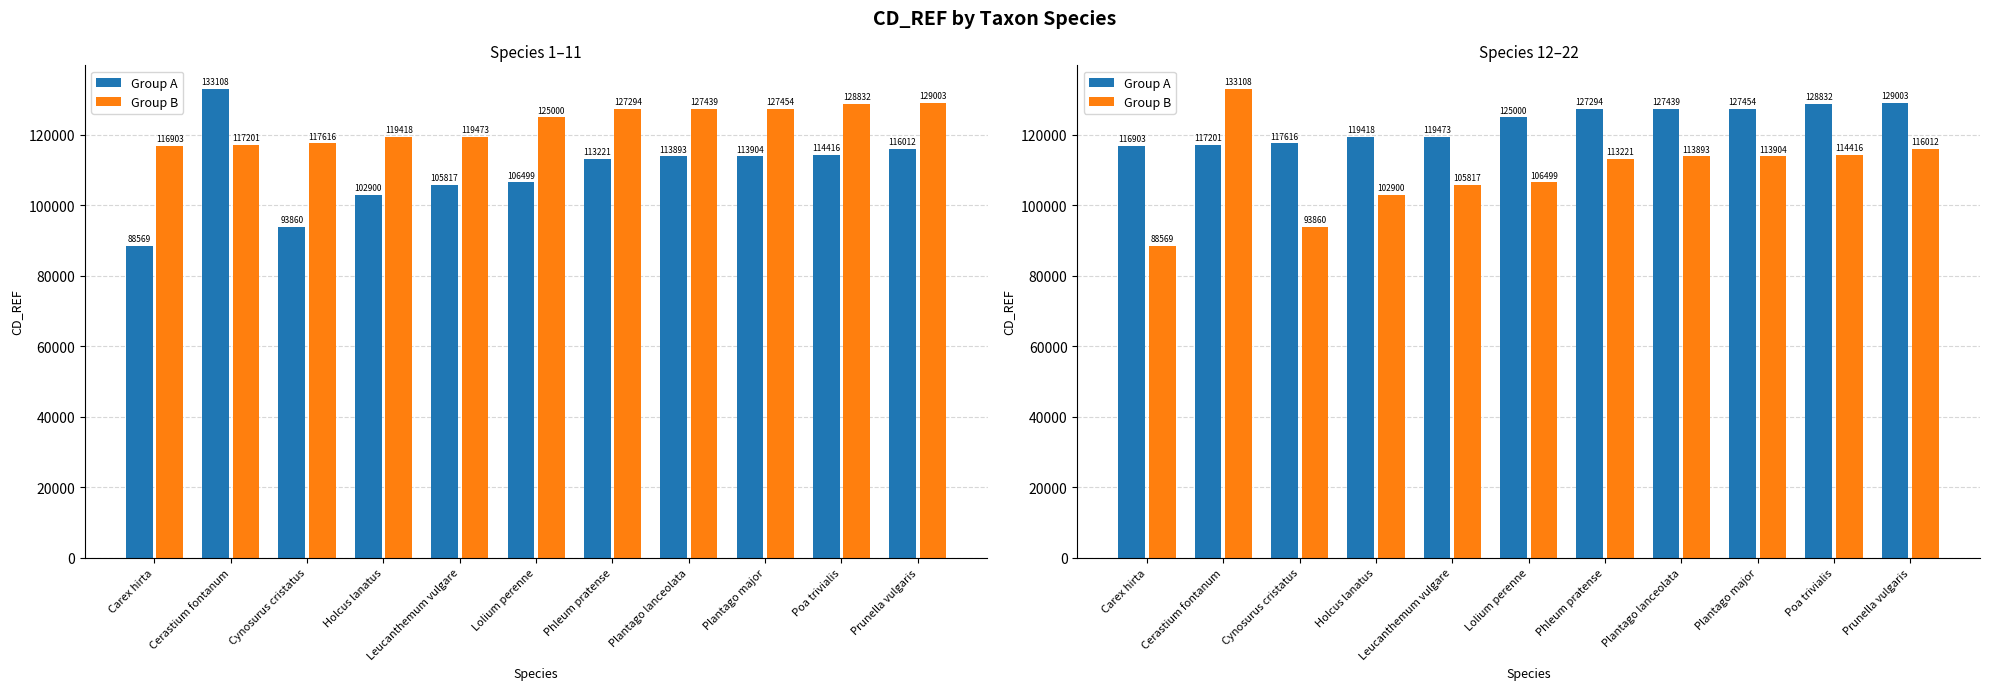

Where does the Group B series first go above 113221?

Cerastium fontanum